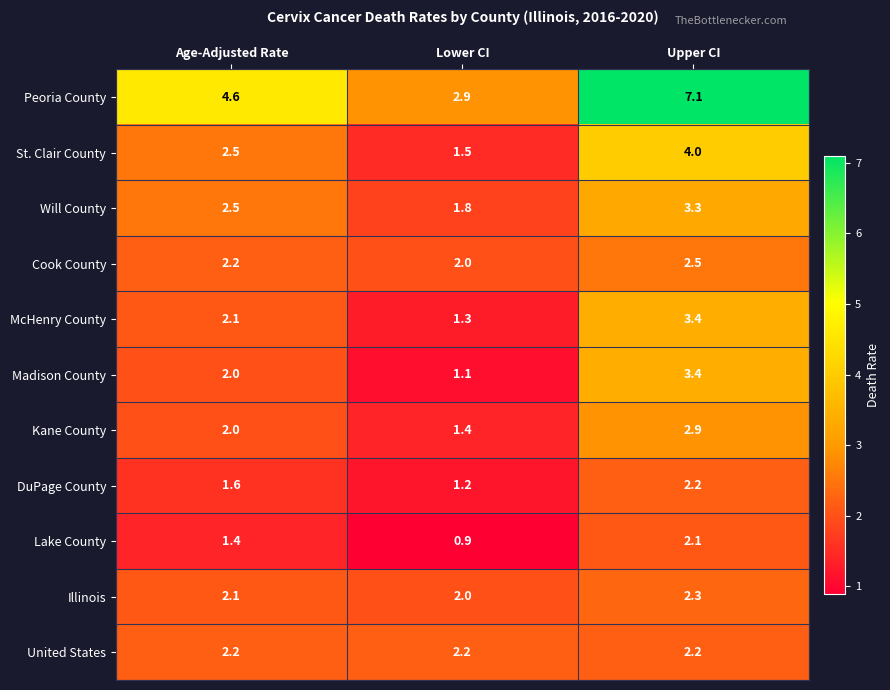

At which label does Will County reach its minimum?

Lower CI